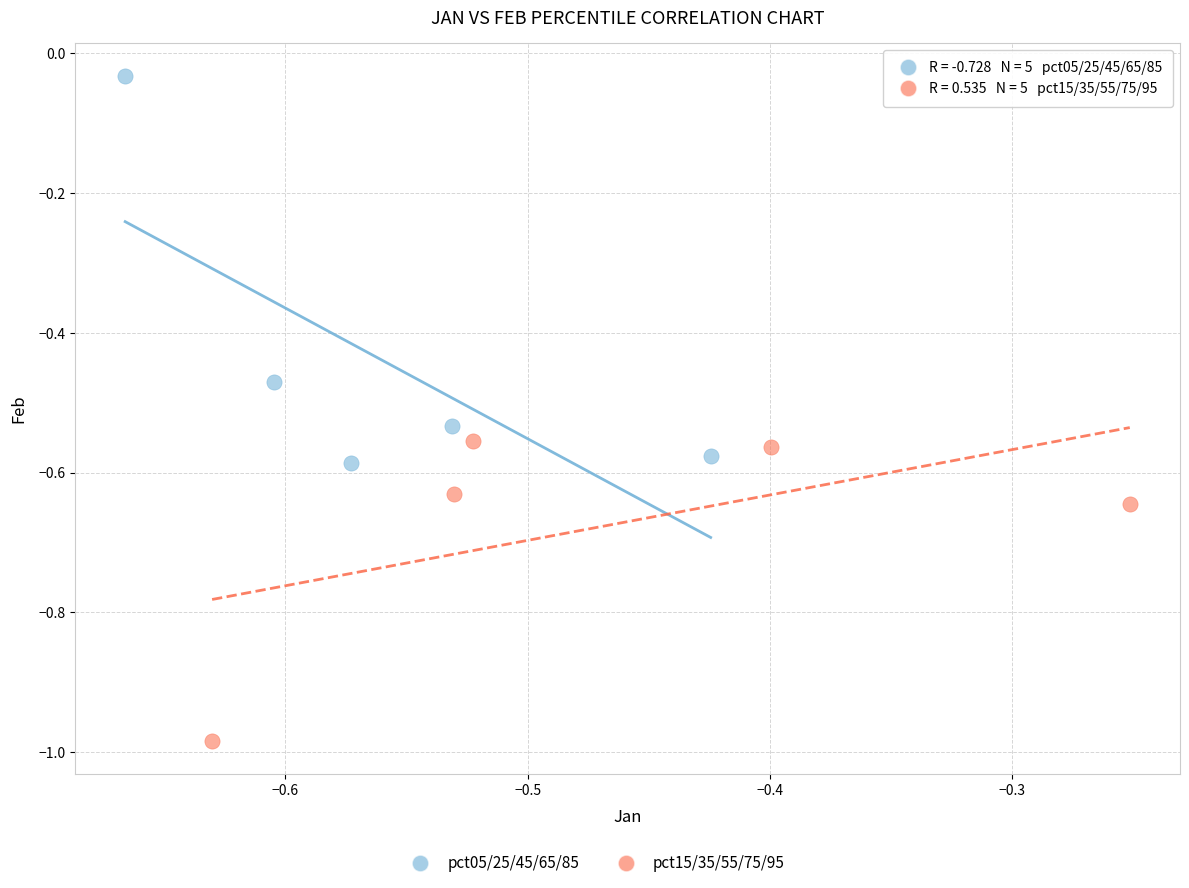

Which series has the widest spread of Y values?

pct05/25/45/65/85